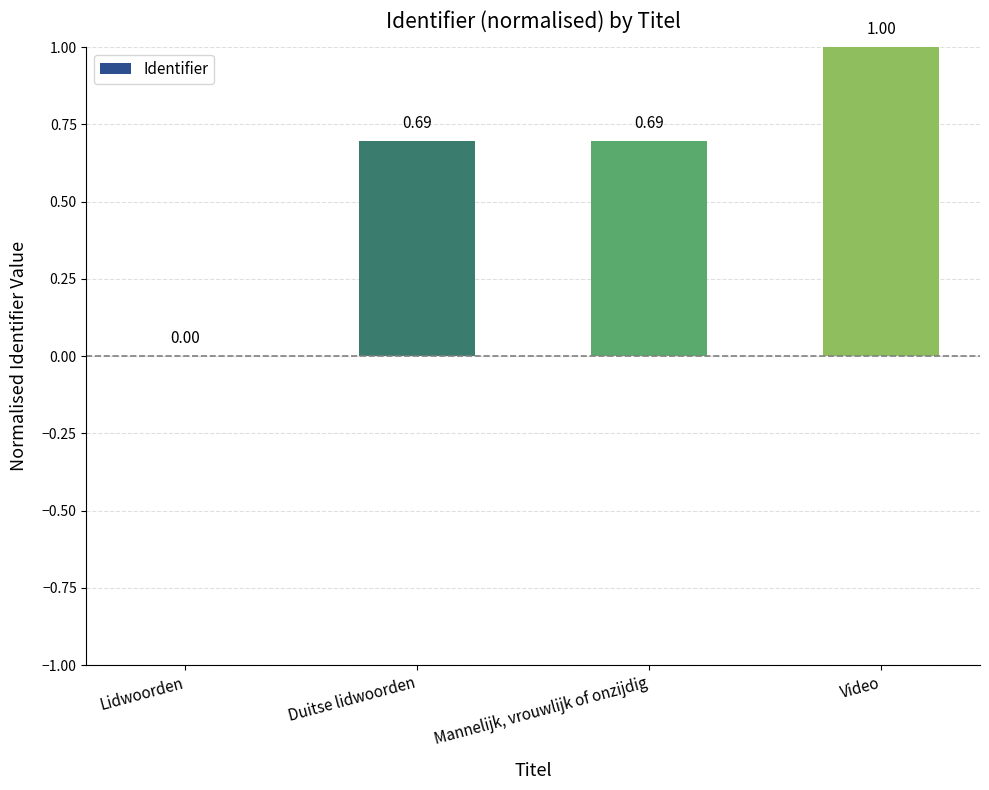

How many series are shown in this chart?

1